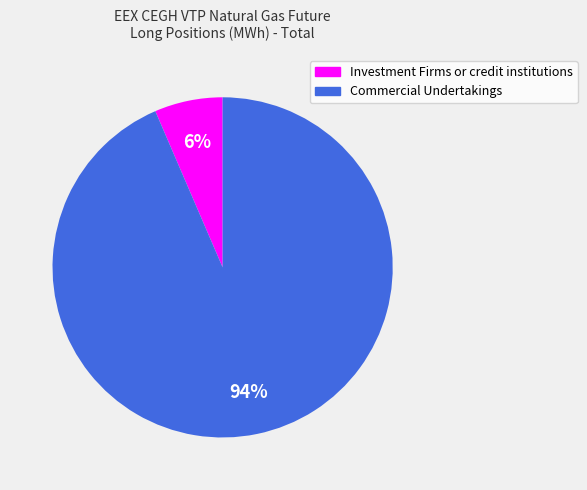

What percentage is the Investment Firms or credit institutions slice, to the nearest percent?

6%